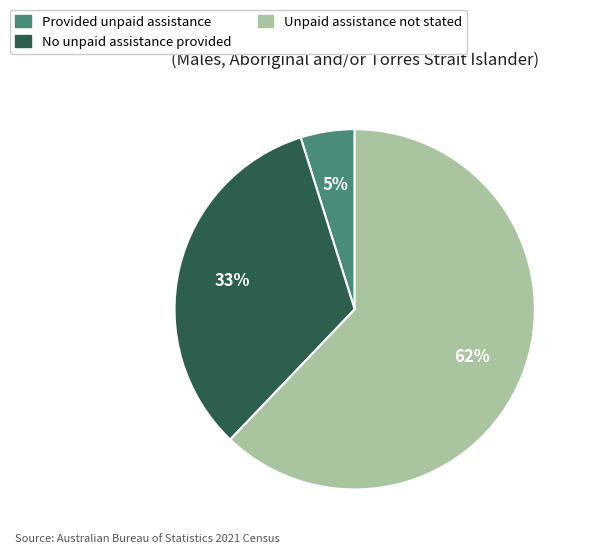

To the nearest percent, what is the combined percentage of Unpaid assistance not stated and Provided unpaid assistance?

67%